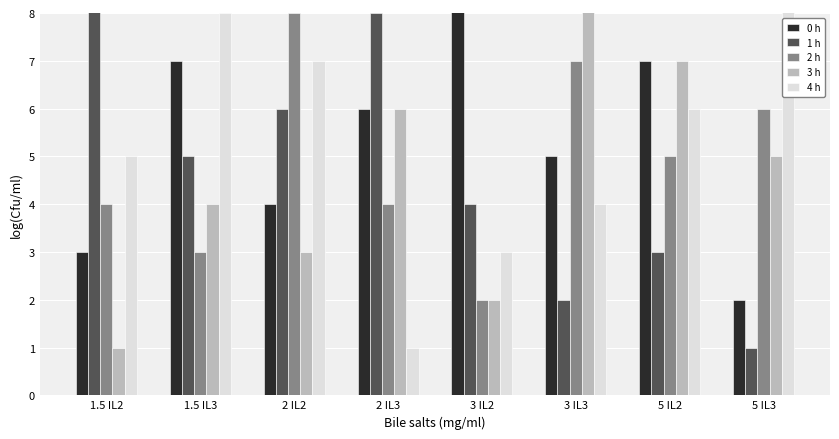

What is the spread (max minus min) of values at 2 IL2?

5